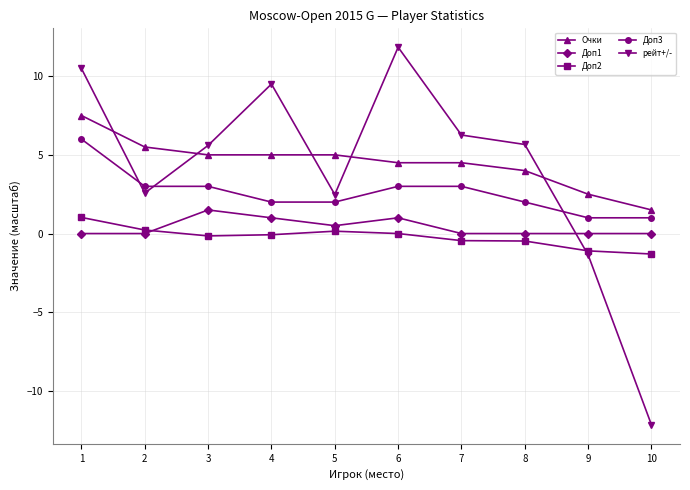

True or false: Очки has a value of 4.5 at 6.

True